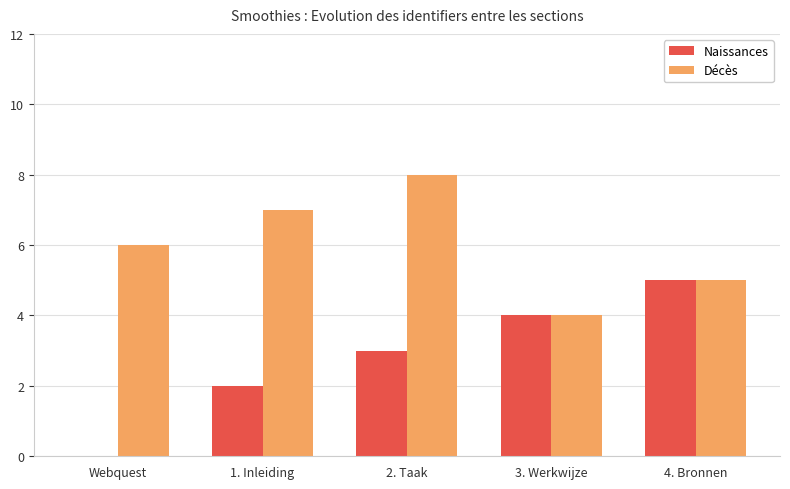

Between 2. Taak and 3. Werkwijze, which series saw the biggest shift?

Décès